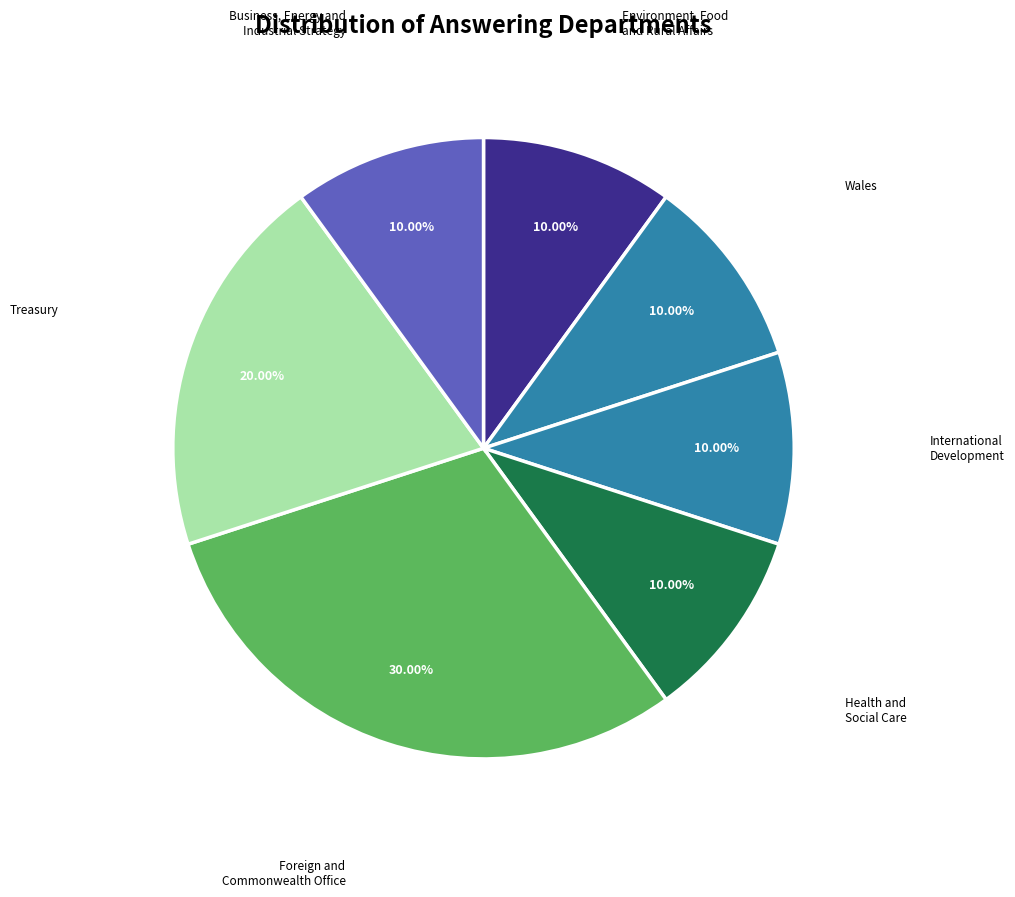

What is the largest slice in the pie chart?

Foreign and Commonwealth Office